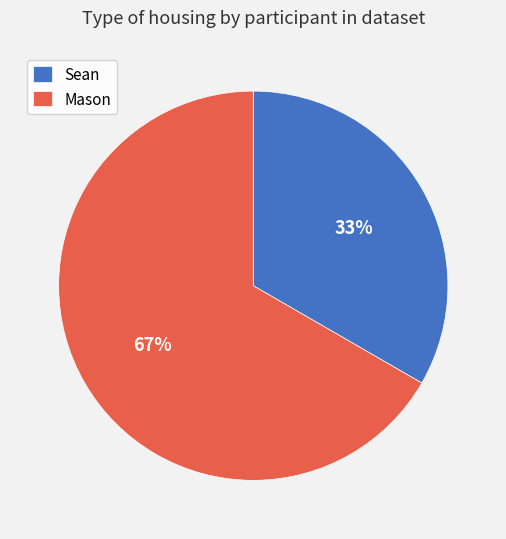

What is the largest slice in the pie chart?

Mason